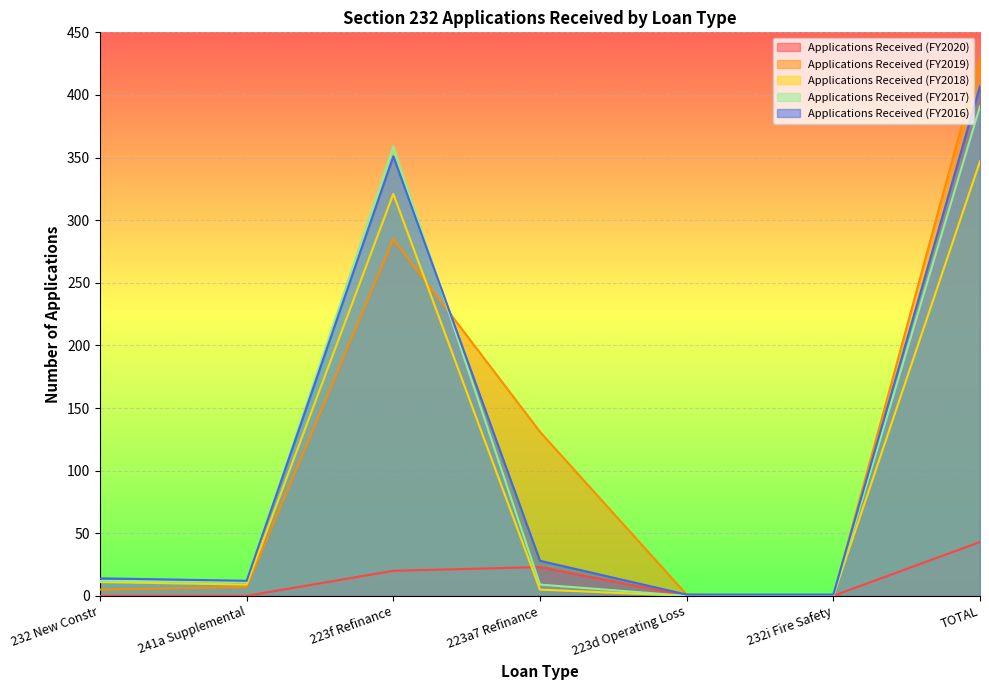

Where is the first local minimum for Applications Received (FY2018)?

241a Supplemental